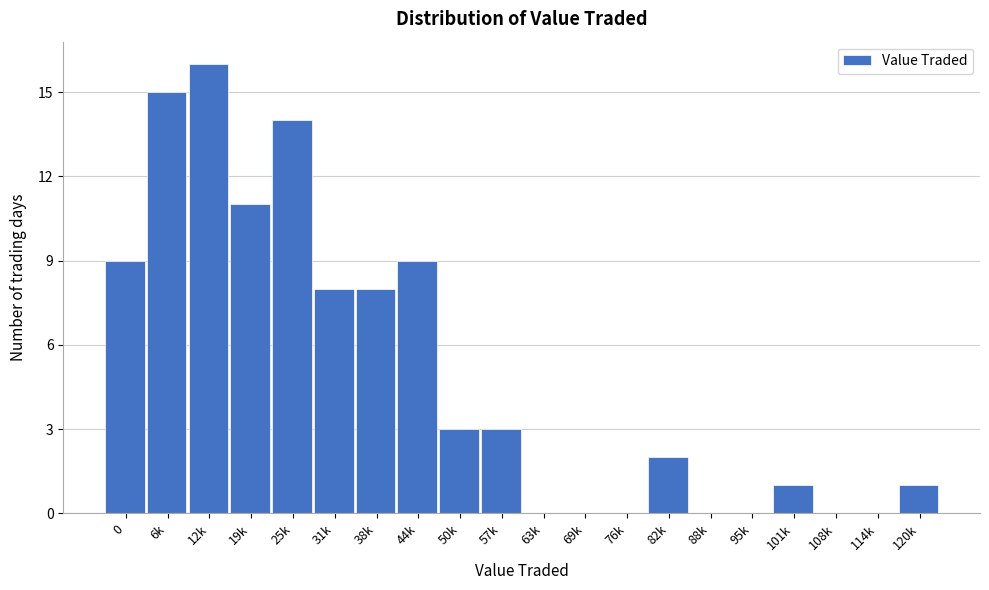

Reading left to right, transcribe all the data shown in this chart.

0=9	6k=15	12k=16	19k=11	25k=14	31k=8	38k=8	44k=9	50k=3	57k=3	63k=0	69k=0	76k=0	82k=2	88k=0	95k=0	101k=1	108k=0	114k=0	120k=1